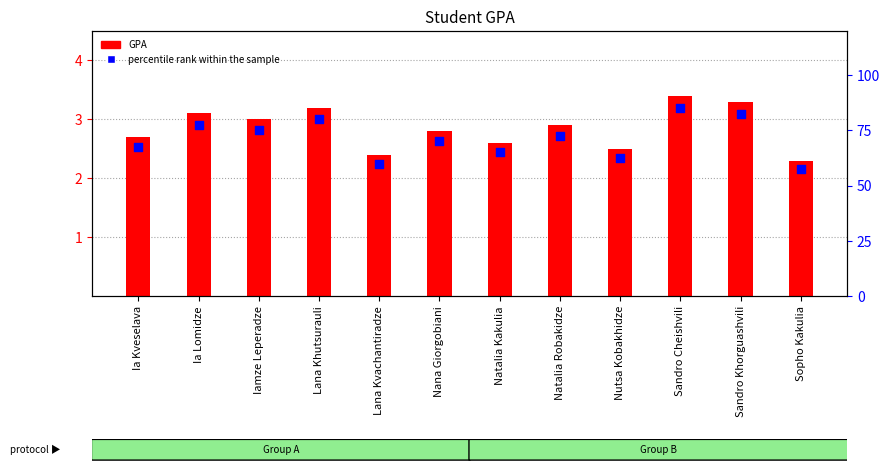

Which series has the largest total across all categories?

percentile rank within the sample